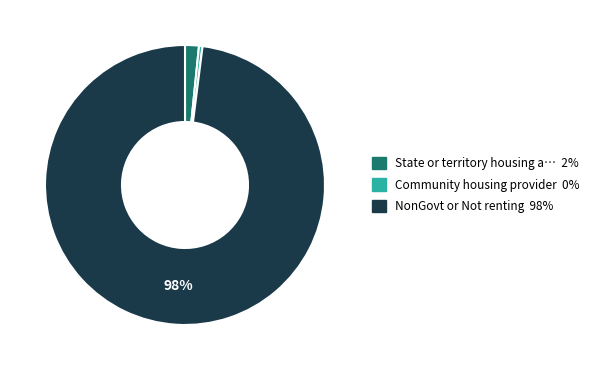

Does any single category account for the majority?

Yes